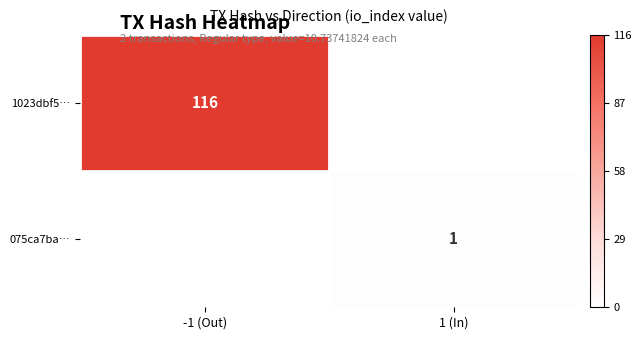

What is the difference between the maximum and minimum values in the 1023dbf5… series?

116